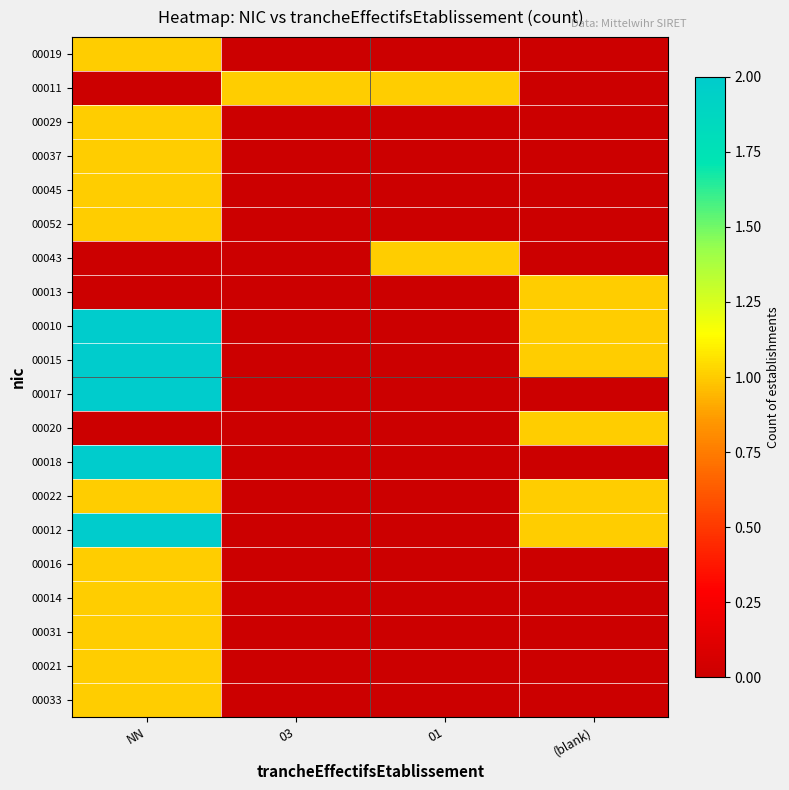

At (blank), list the series in order from smallest to largest.

00019, 00011, 00029, 00037, 00045, 00052, 00043, 00017, 00018, 00016, 00014, 00031, 00021, 00033, 00013, 00010, 00015, 00020, 00022, 00012